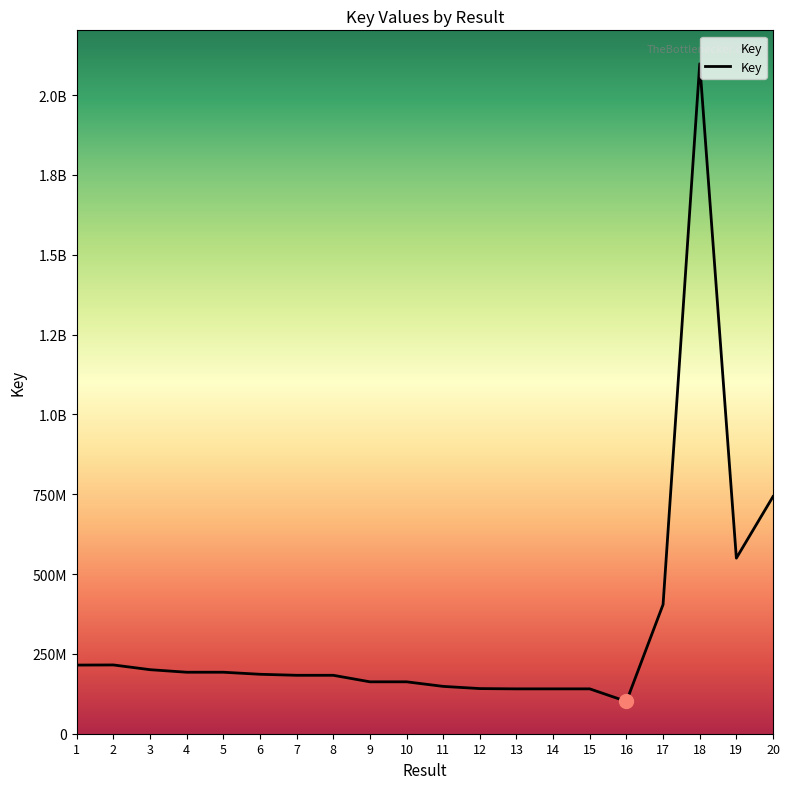

Reading left to right, list all the values displayed in this chart.

215001901	215380899	200570233	192566356	192571858	186182930	182992061	182991797	162570839	162570910	148246301	141370124	140485482	140488886	140488229	101143980	404664376	2098120662	549908504	742681895